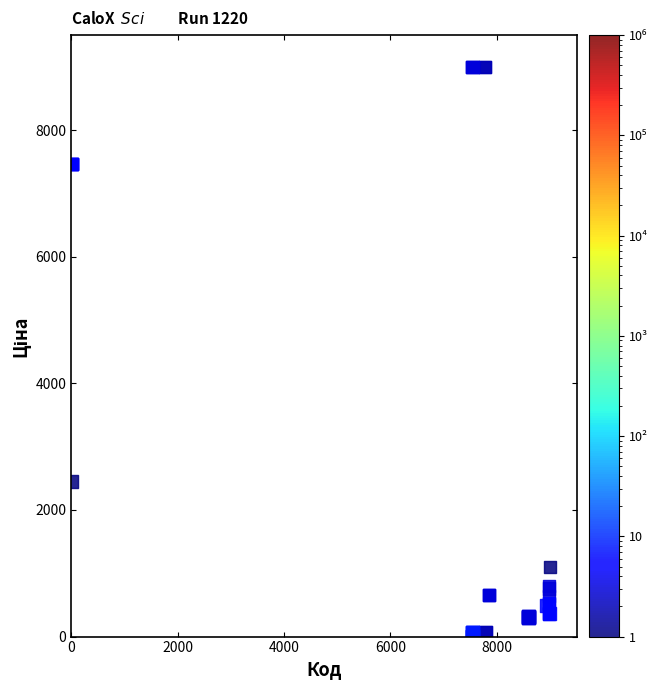

What Y value in the scatter plot is closest to 4500?

2448.7